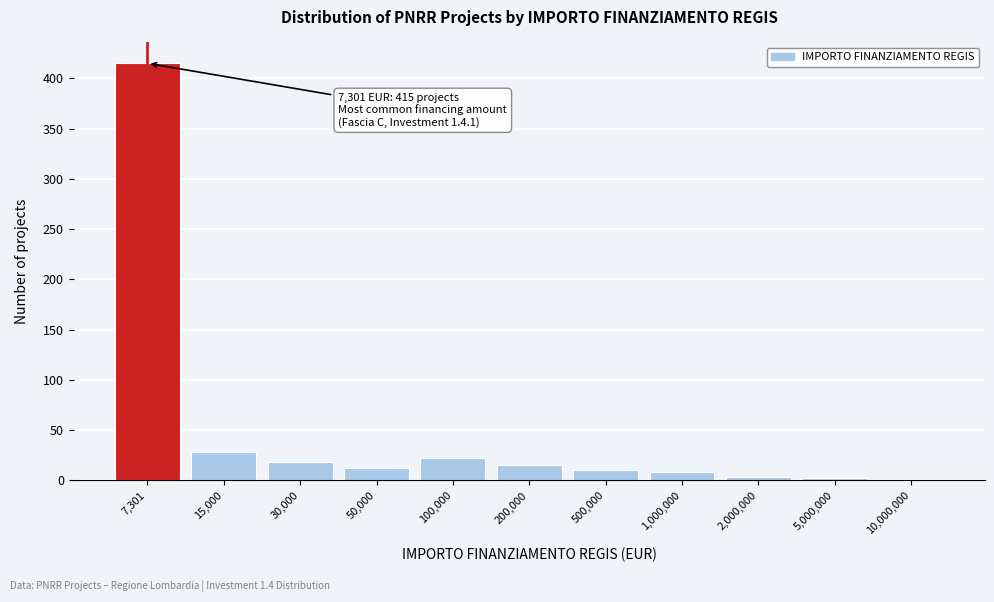

Which category has the highest value across all series?

7,301